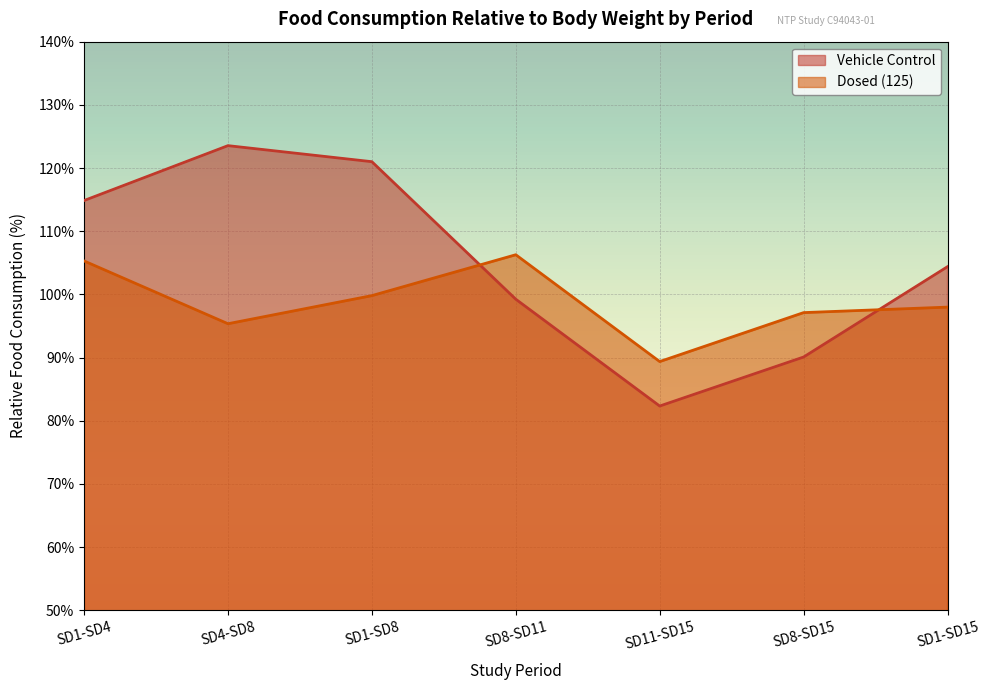

At which label does Dosed (125) reach its minimum?

SD11-SD15